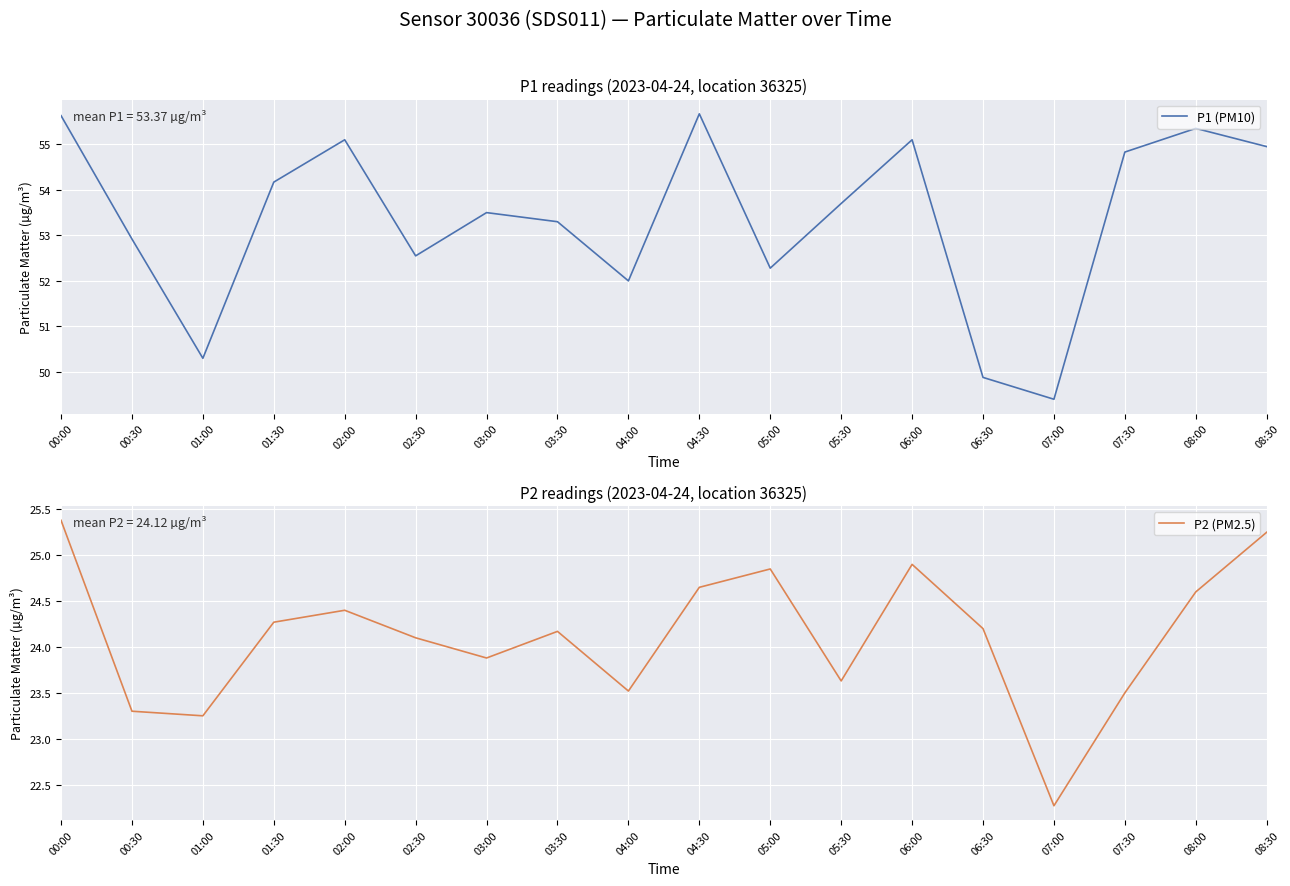

Reading left to right, transcribe all the data shown in this chart.

P1 (PM10): 55.6	52.9	50.3	54.2	55.1	52.5	53.5	53.3	52.0	55.7	52.3	53.7	55.1	49.9	49.4	54.8	55.4	55.0
P2 (PM2.5): 25.4	23.3	23.2	24.3	24.4	24.1	23.9	24.2	23.5	24.6	24.9	23.6	24.9	24.2	22.3	23.5	24.6	25.2